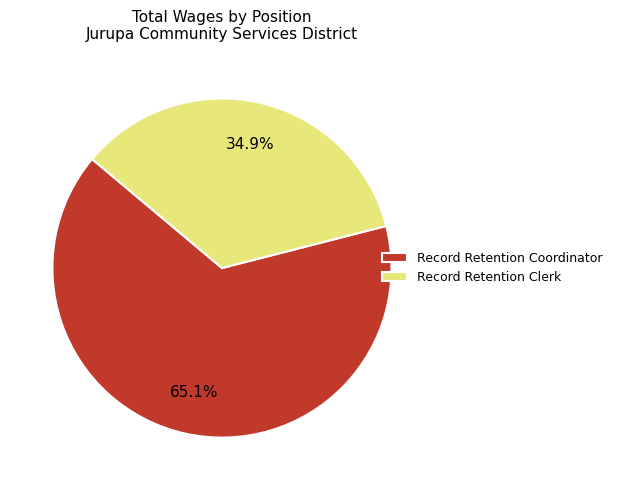

True or false: Record Retention Clerk accounts for 35% of the total.

True